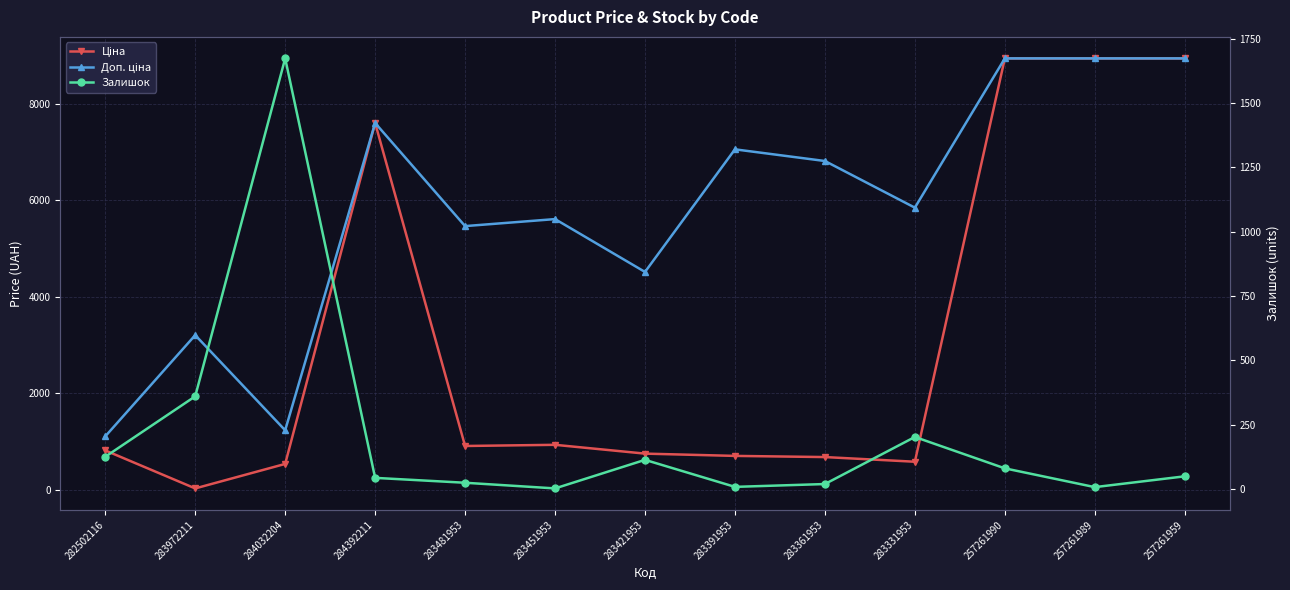

Which category has the lowest value in the Ціна series?

283972211